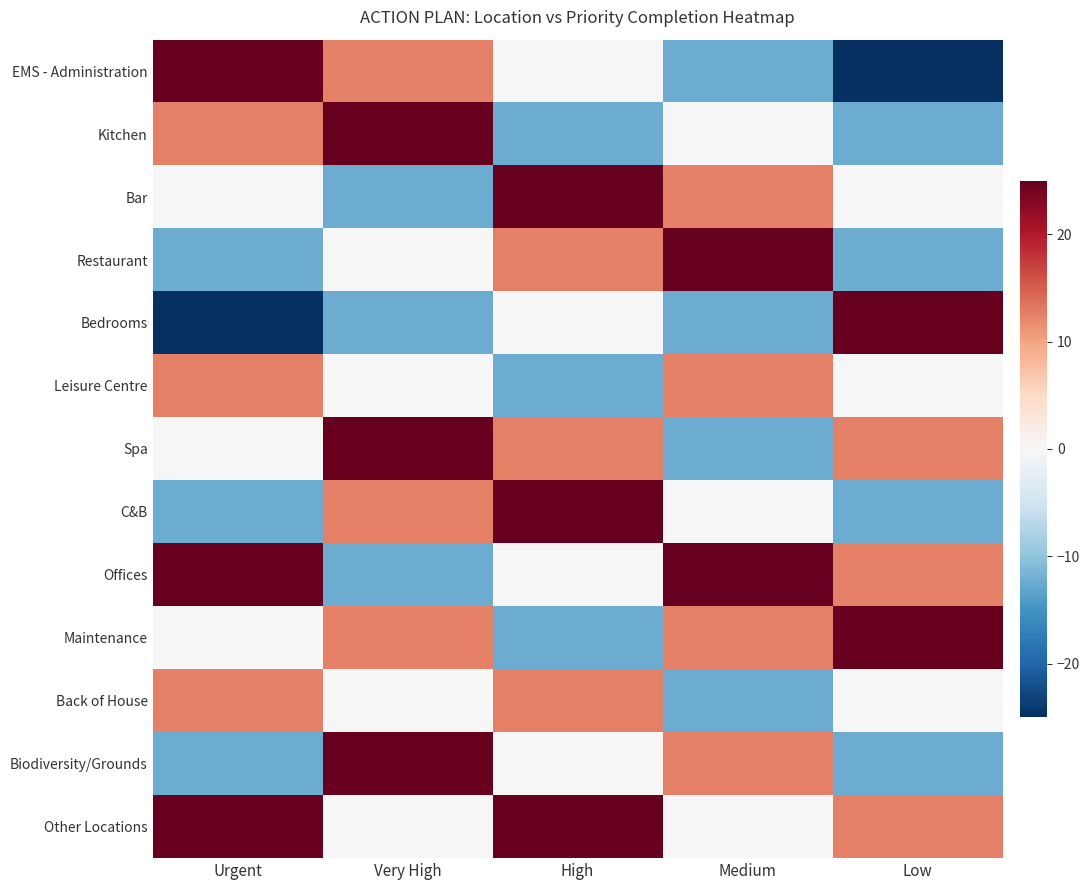

Between Very High and High, which series saw the biggest shift?

Kitchen